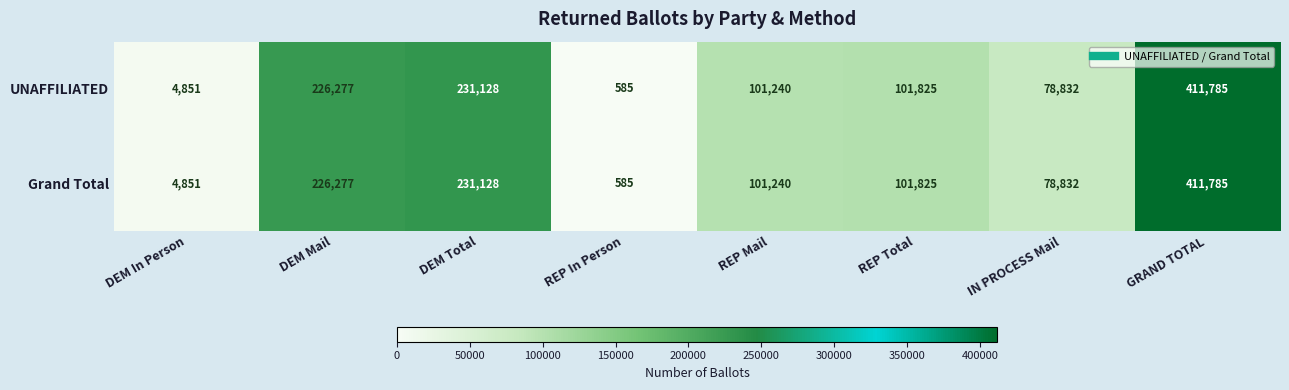

The value of Grand Total at IN PROCESS Mail is 31873. True or false?

False